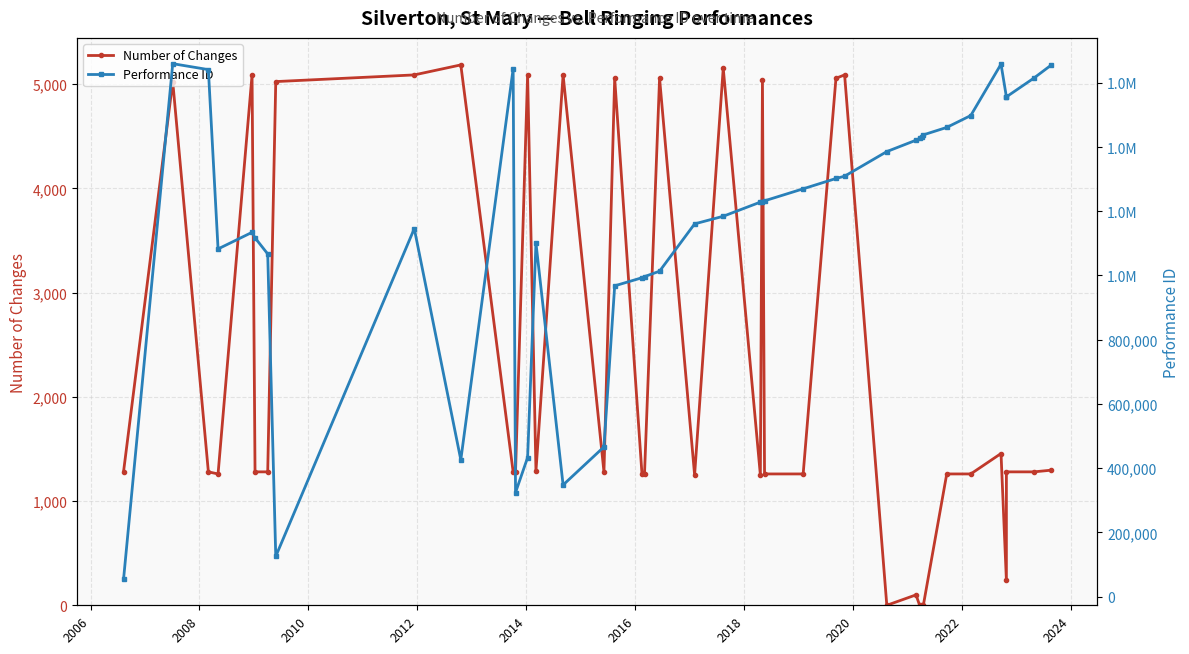

What is the label of the 38th point from the right?

2008